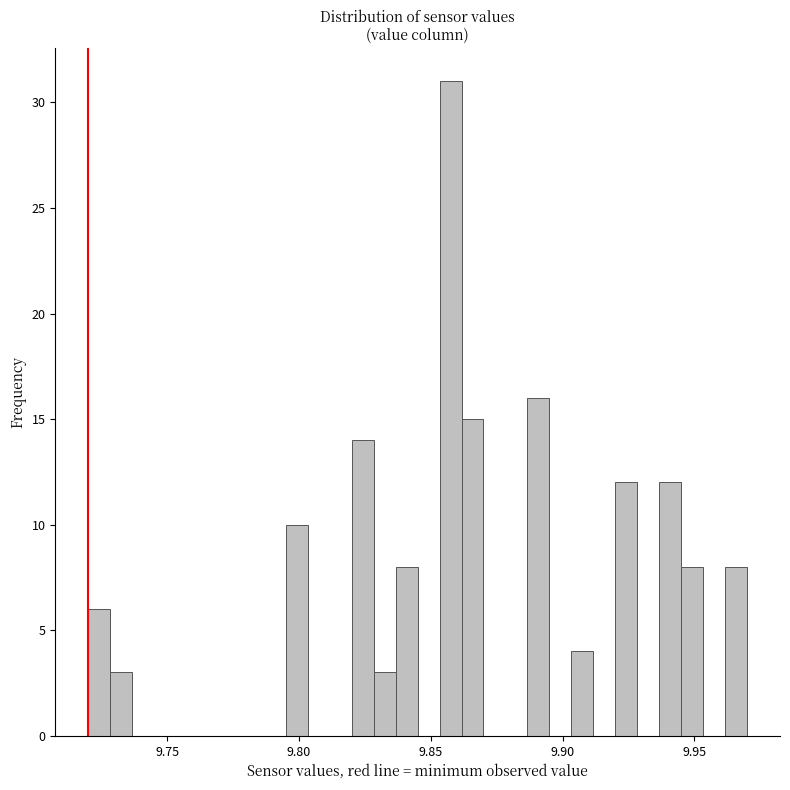

Around what value on the x-axis is the tallest bar? Give the approximate position of its centre, as read against the axis.

9.860